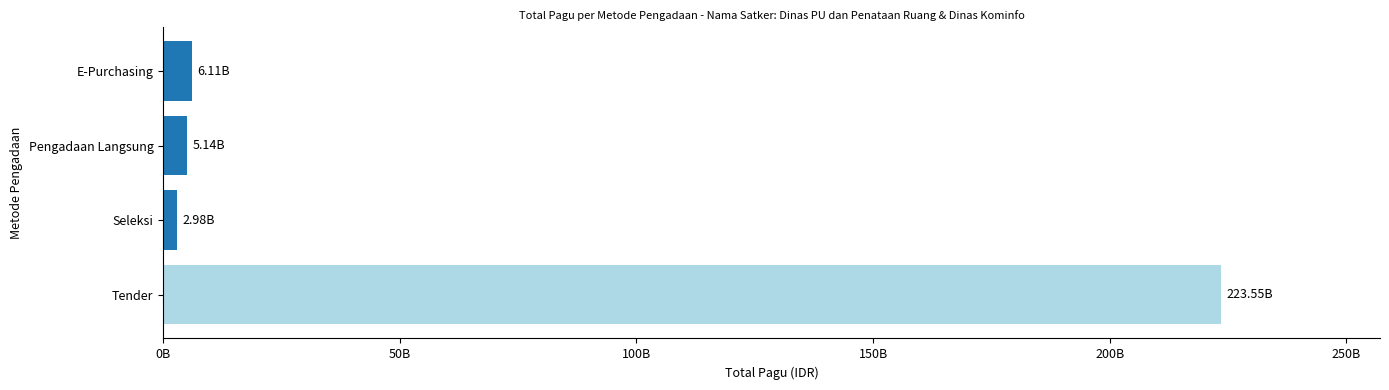

What is the difference between the maximum and second lowest values?

218410211050